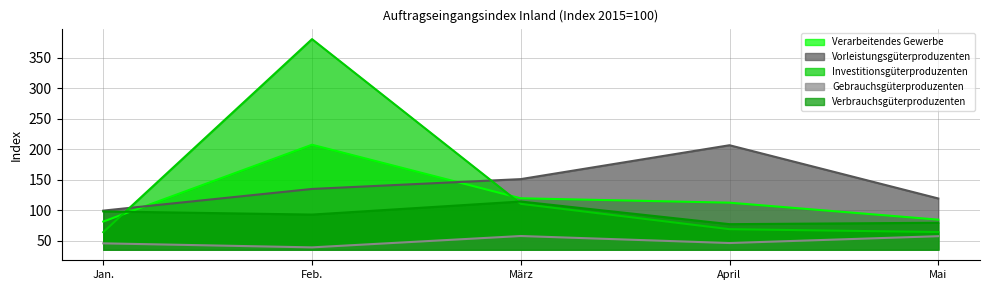

What is the highest value of the Verarbeitendes Gewerbe series?

207.1